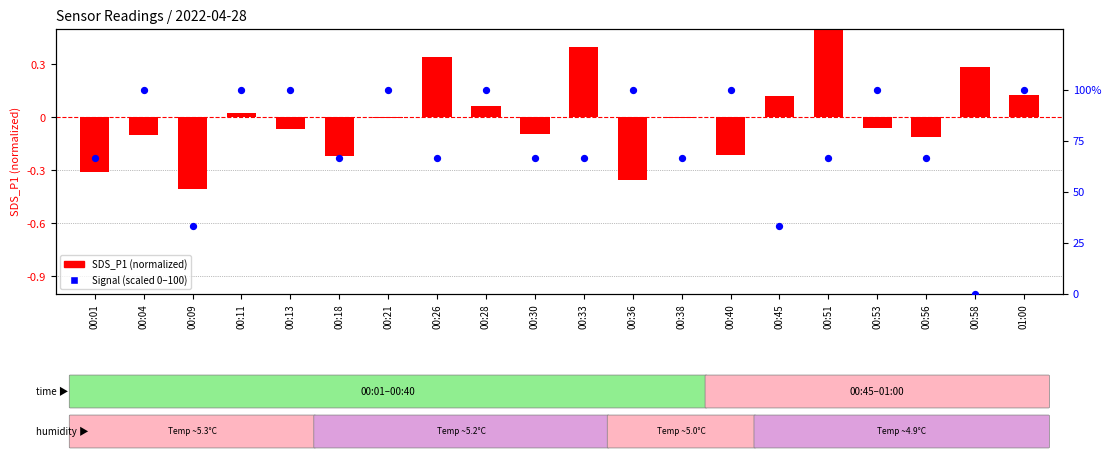

What are all the series names shown in the legend?

SDS_P1 (normalized), Signal (scaled 0-100)